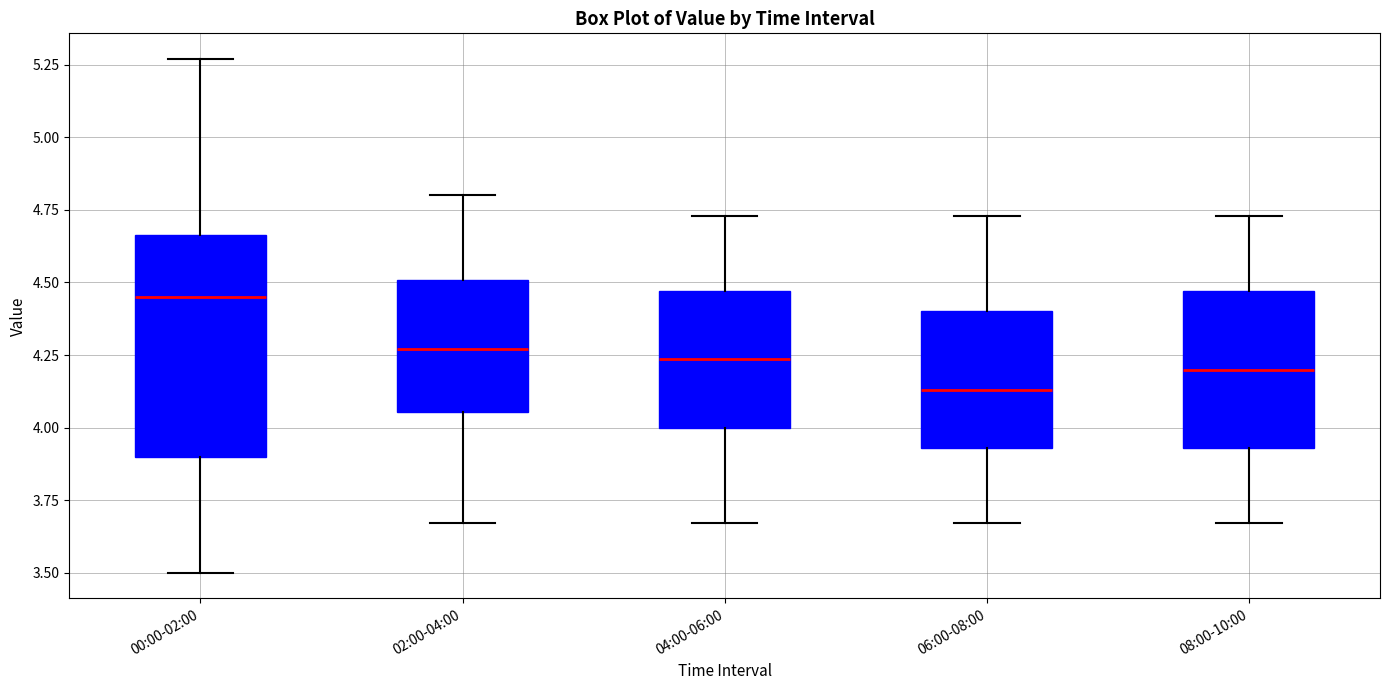

Which box has the highest median line?

00:00-02:00